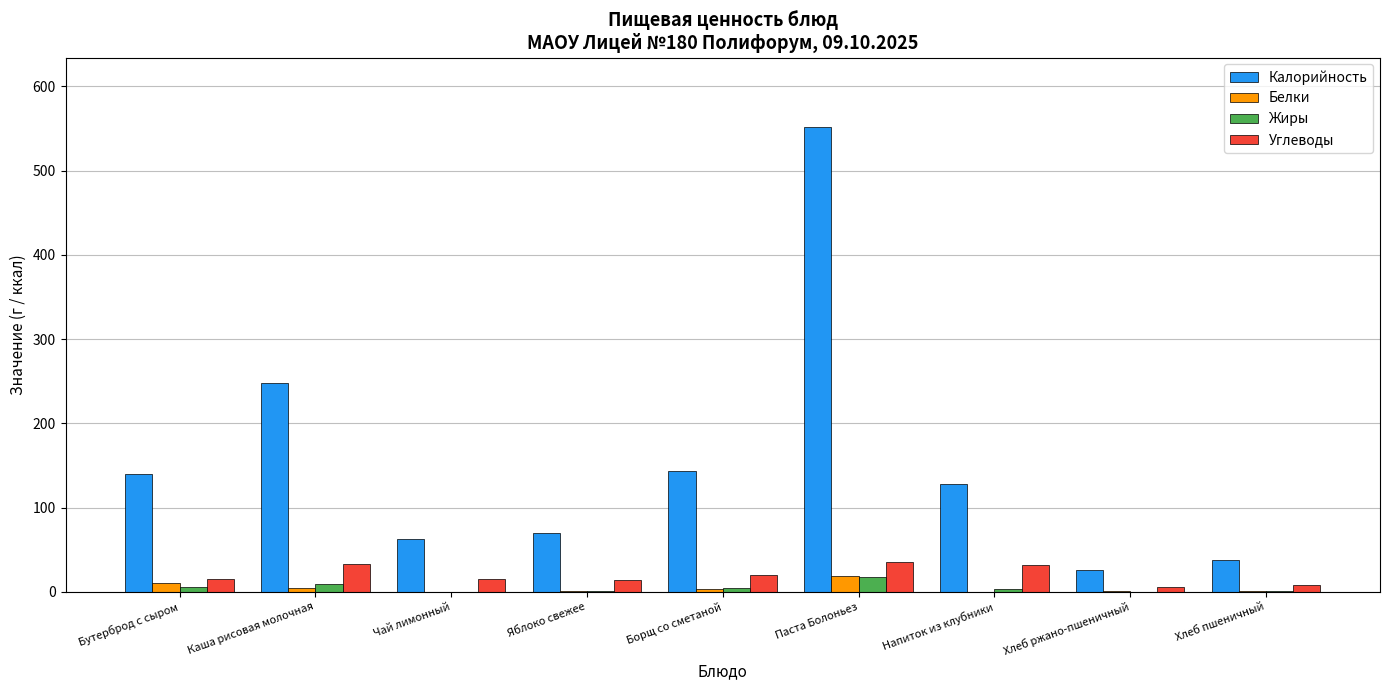

Where is Калорийность nearest to the value 288?

Каша рисовая молочная